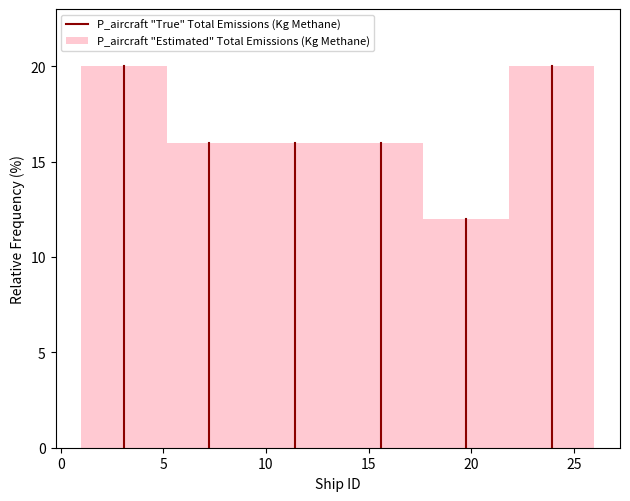

Reading left to right, list every bar in this chart as the range it spans on the x-axis followed by its height. Neither the bar edges nor the heights are printed on the chart, so give them approximately, as read against the axes.

1.0 to 5.0: 20
5.0 to 9.5: 16
9.5 to 13.5: 16
13.5 to 17.5: 16
17.5 to 22.0: 12
22.0 to 26.0: 20